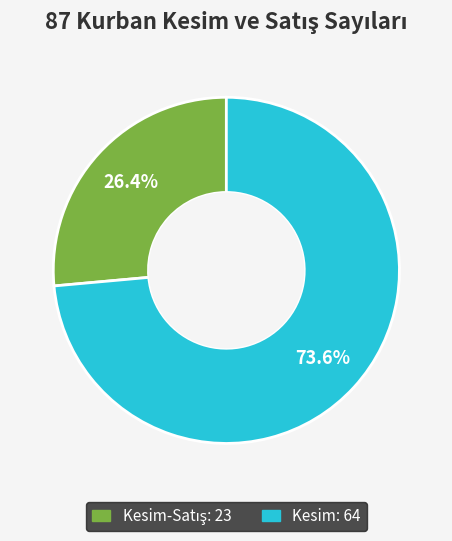

Does any single category account for the majority?

Yes